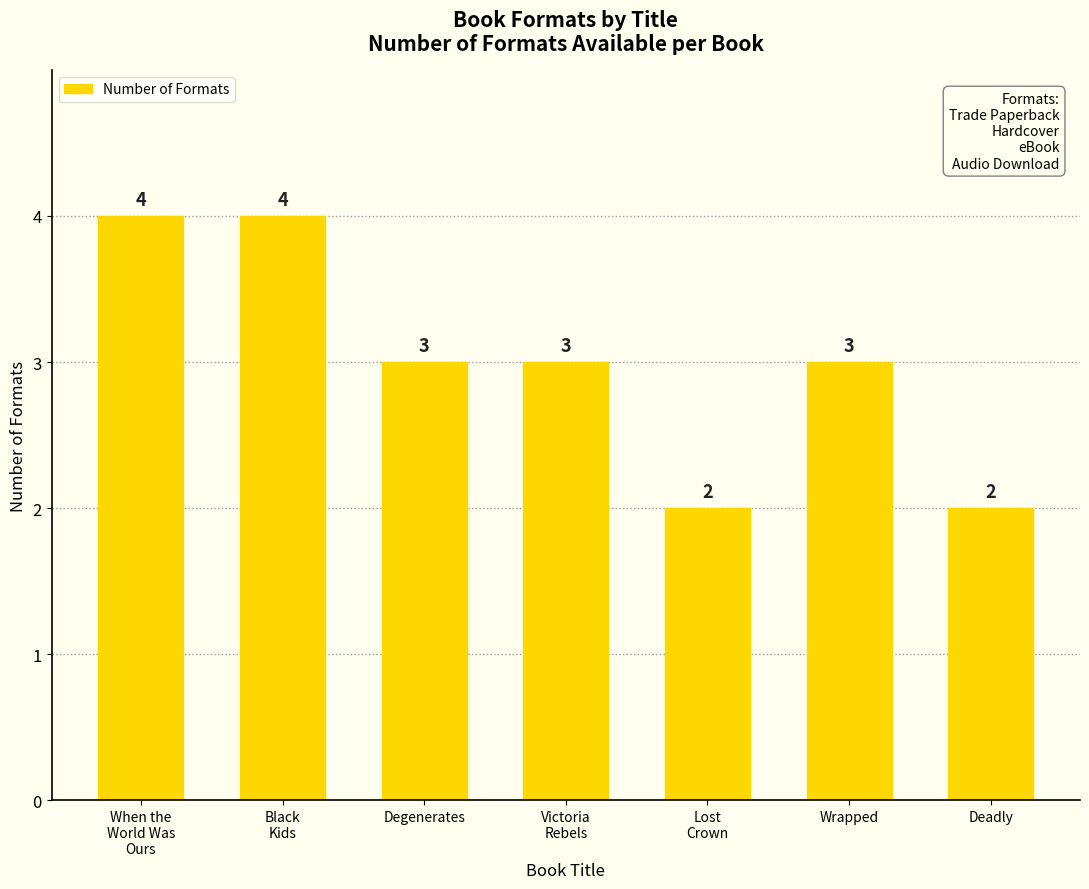

What is the label of the 3rd bar from the left?

Degenerates